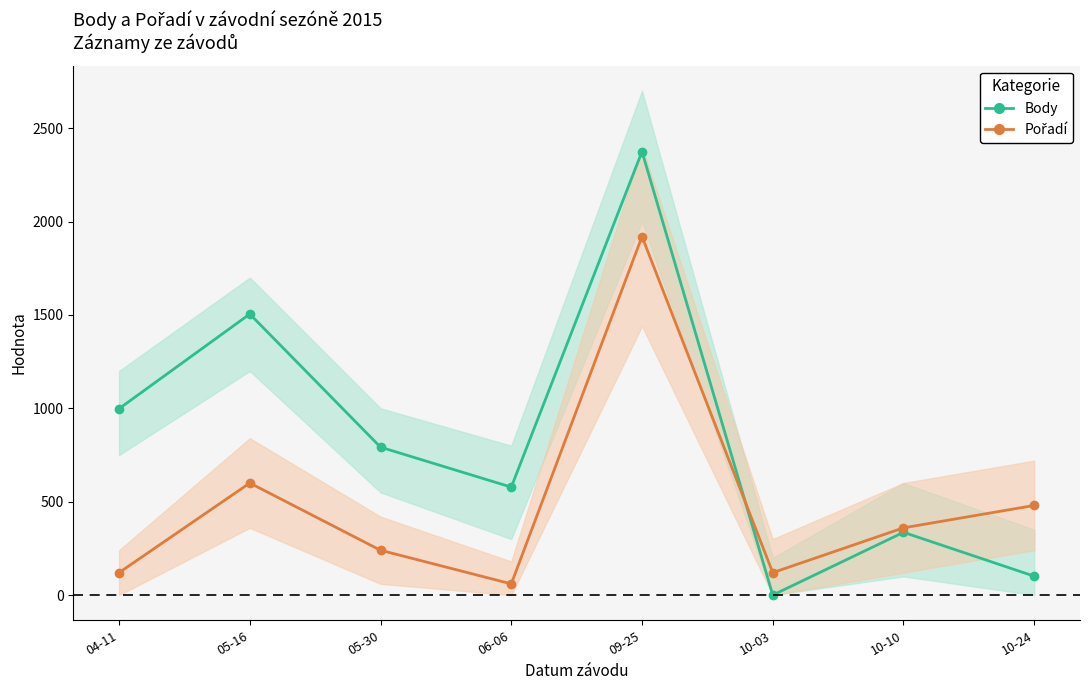

Which has a higher value, 09-25 or 10-10?

09-25